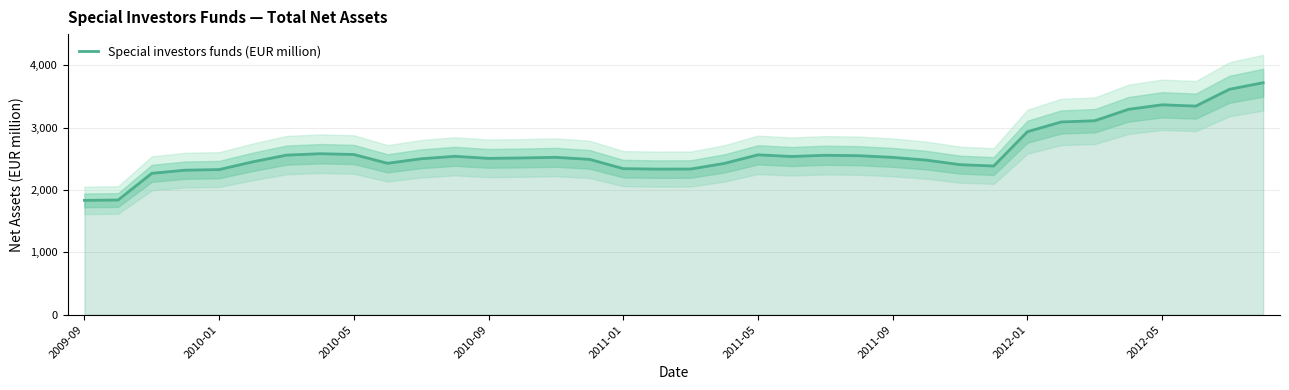

Reading left to right, list all the values displayed in this chart.

1834	1840	2268	2319	2328	2453	2560	2583	2570	2429	2502	2541	2508	2515	2525	2492	2343	2336	2337	2427	2565	2538	2558	2551	2524	2480	2407	2385	2936	3092	3112	3295	3368	3347	3617	3722